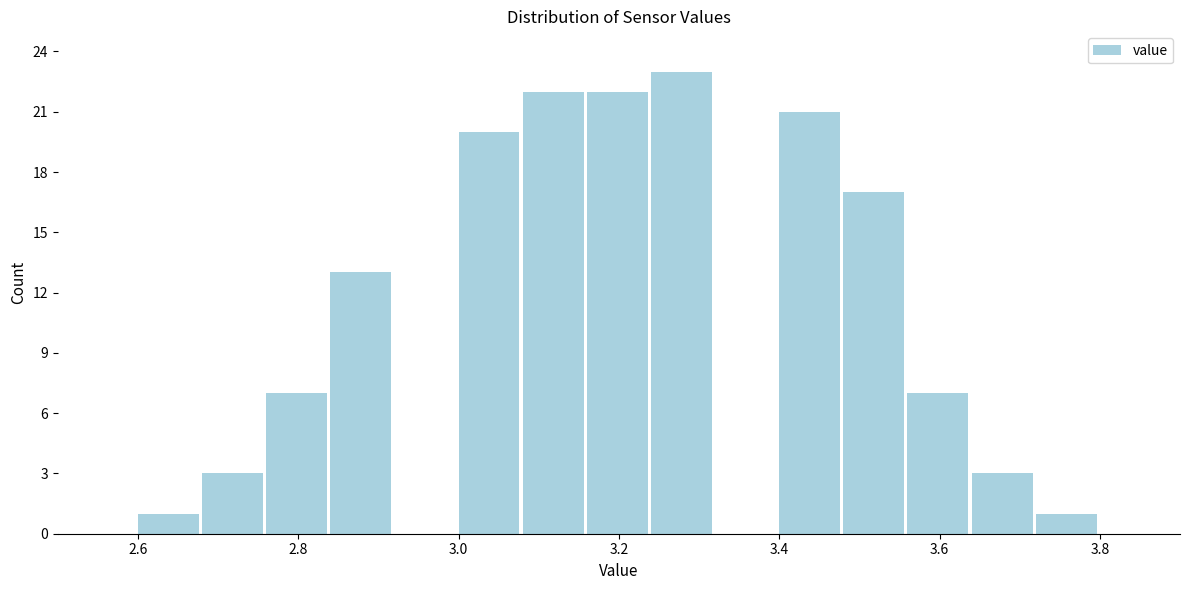

How tall is the bar that spans 3.08 to 3.16 on the x-axis? The values are not printed on the chart, so give them approximately, as read against the axis.

22